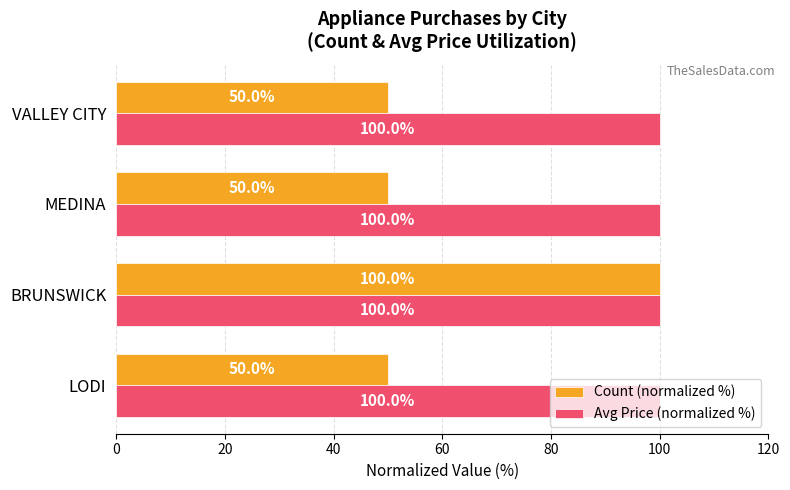

Is the value of Count (normalized %) at VALLEY CITY greater than the value of Avg Price (normalized %) at LODI?

No